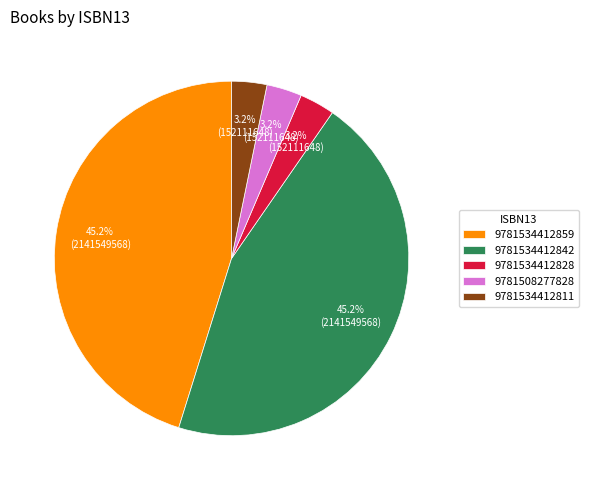

The 9781534412859 slice represents 54% of the pie. True or false?

False